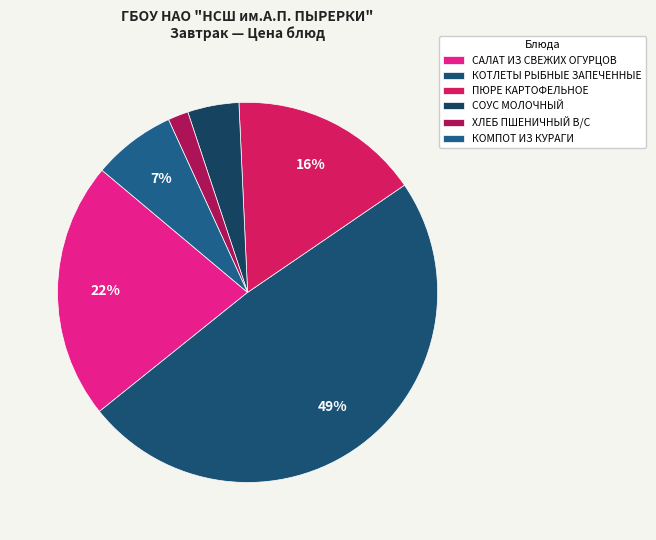

Count the number of slices in the pie.

6